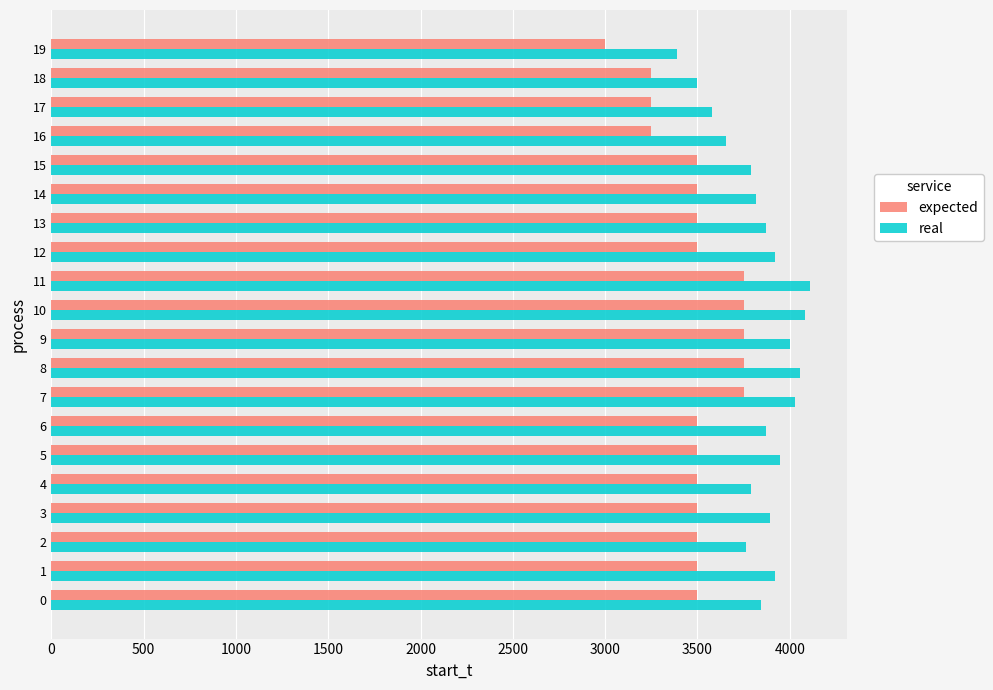

List the series in order of their overall mean, highest first.

real, expected